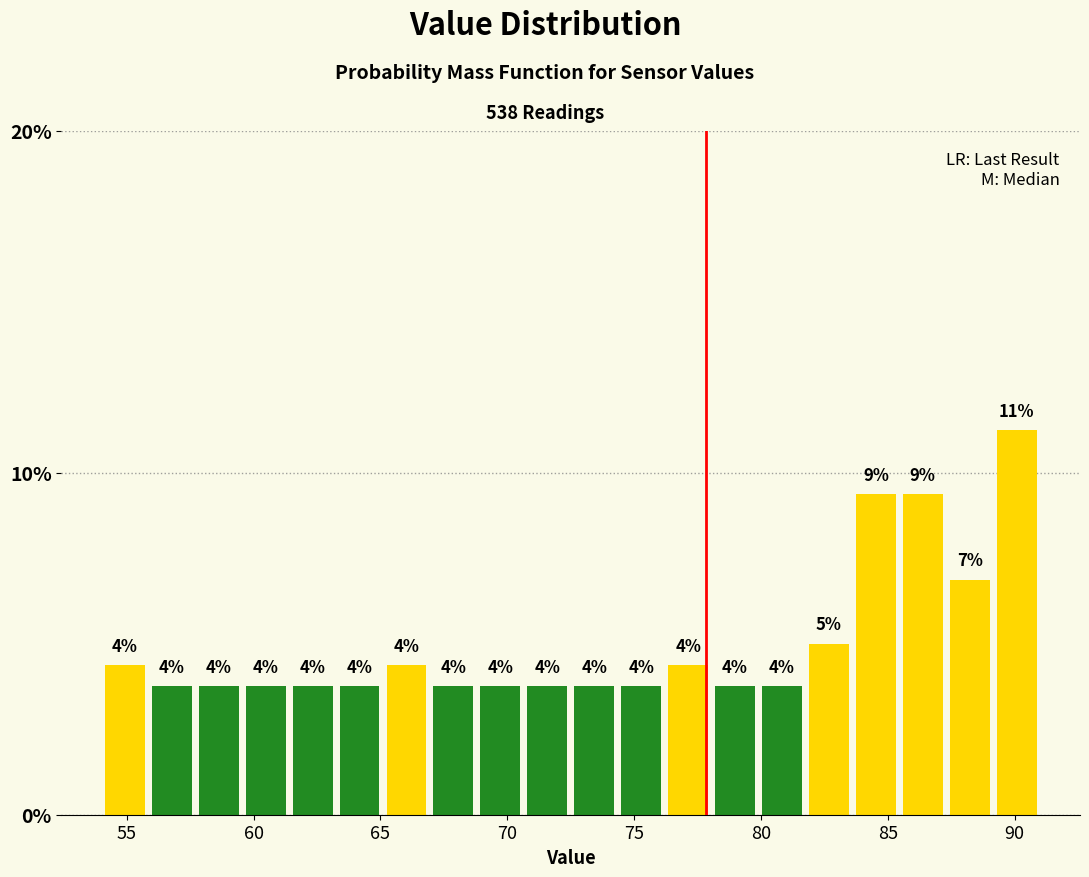

Read against the x-axis, roughly where is the centre of the tallest bar?

90.0